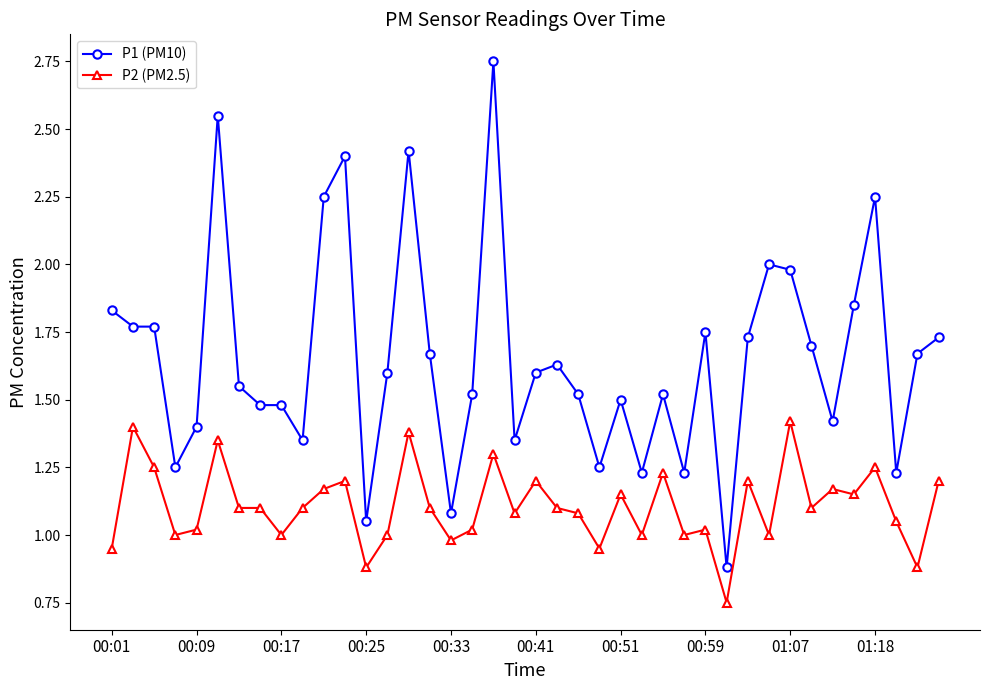

How many lines are shown in the chart?

2